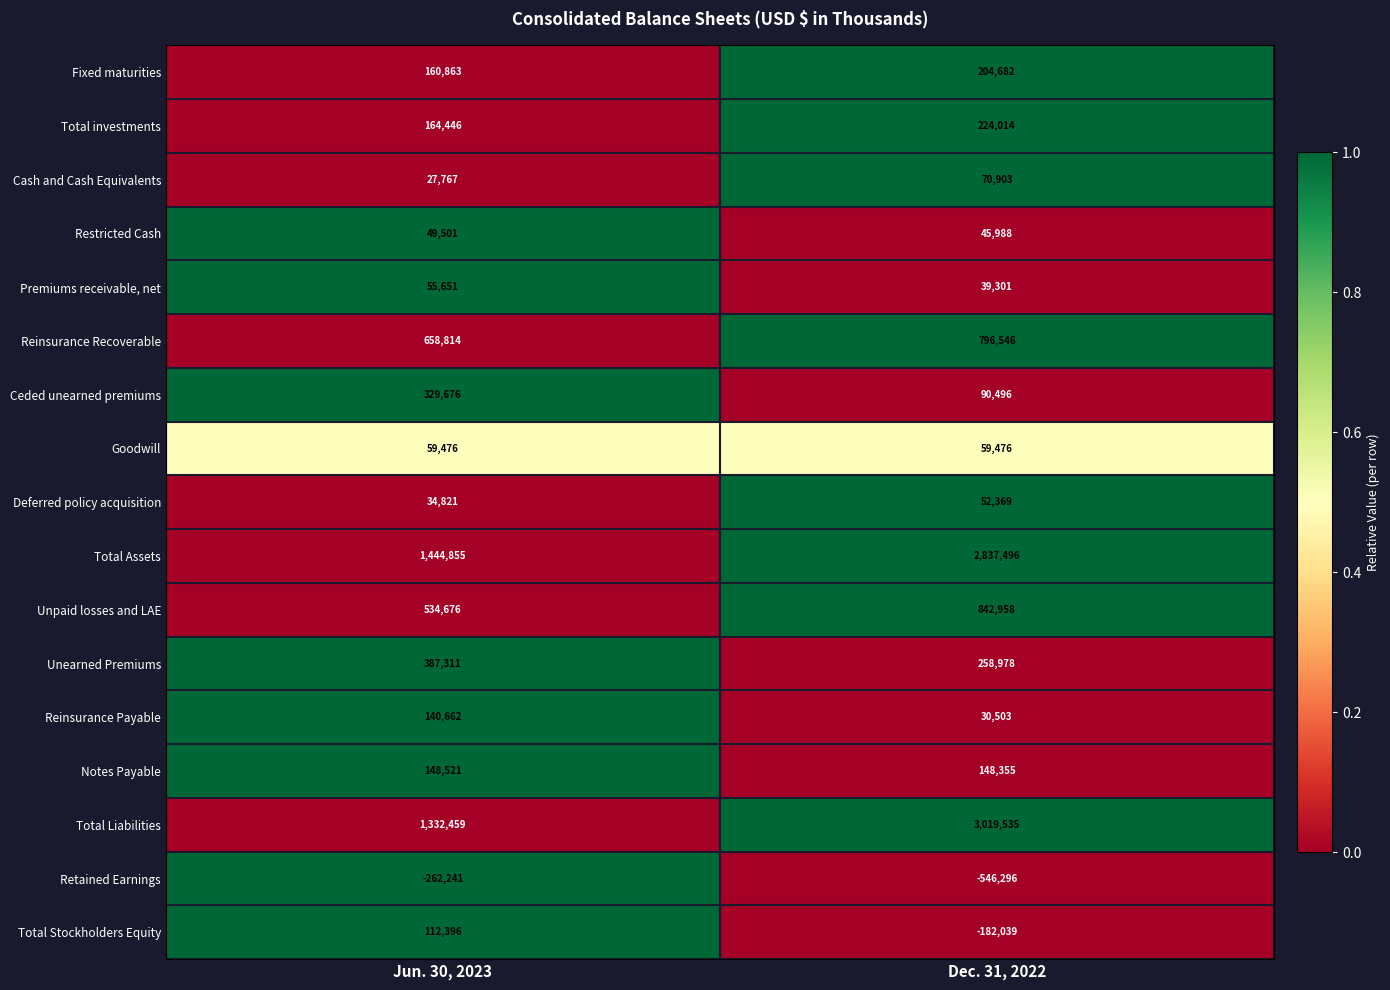

The Retained Earnings series shows -148410 at Dec. 31, 2022. True or false?

False